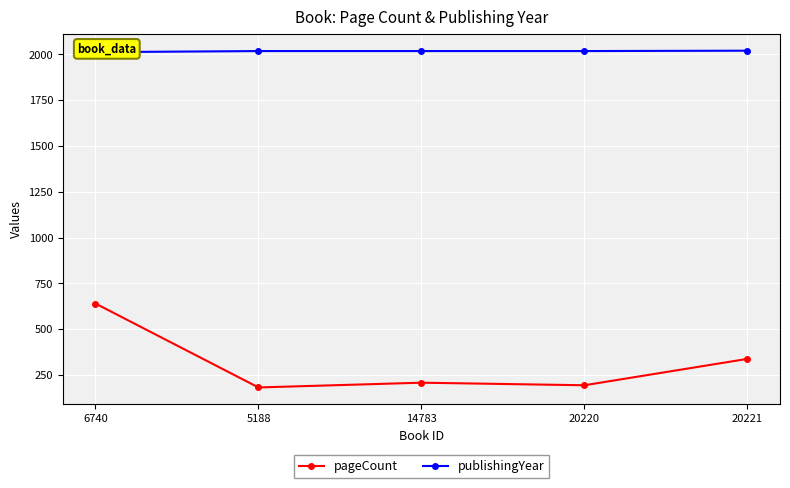

Where is the first local minimum for pageCount?

5188